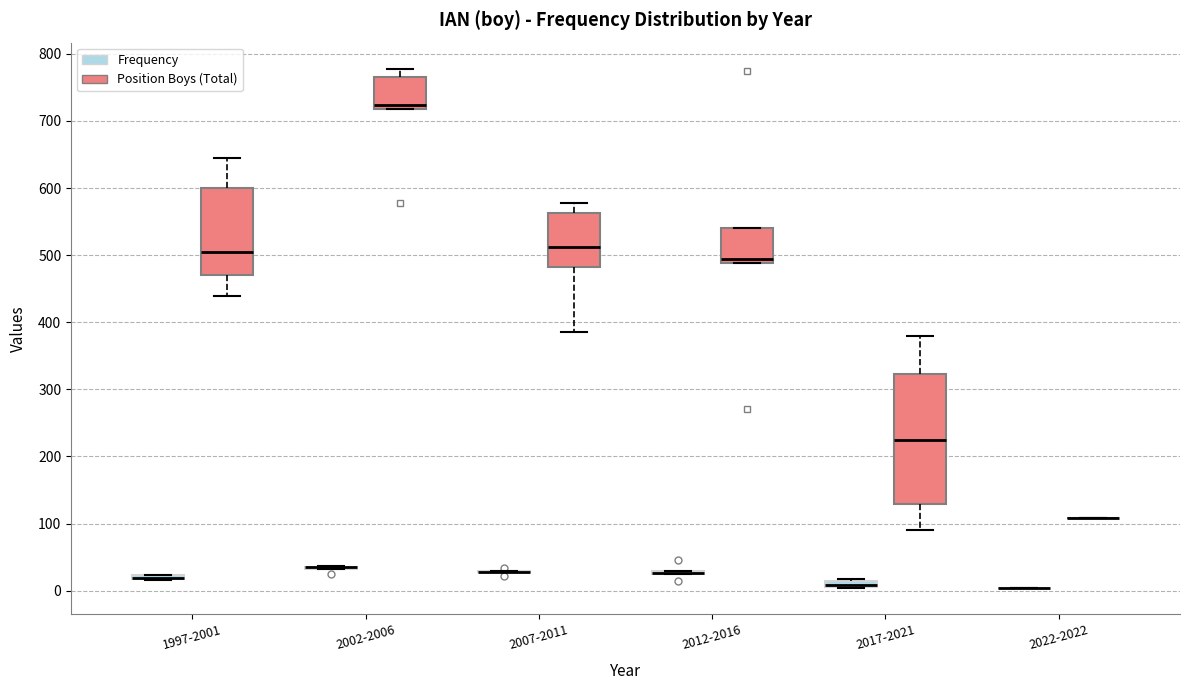

Which box is the tallest, from its lower edge to its upper edge?

2017-2021 (Position Boys (Total))